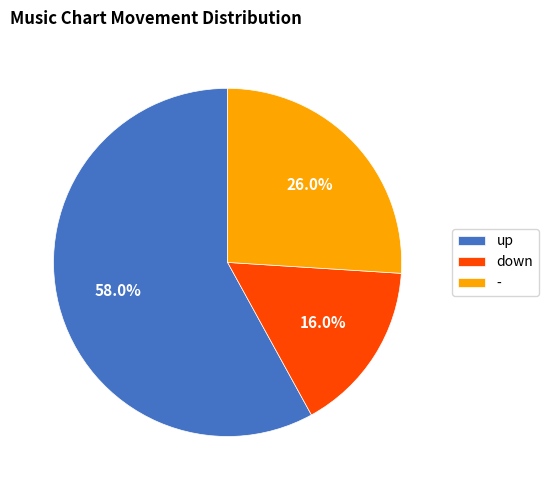

Which category has the biggest portion of the pie?

up